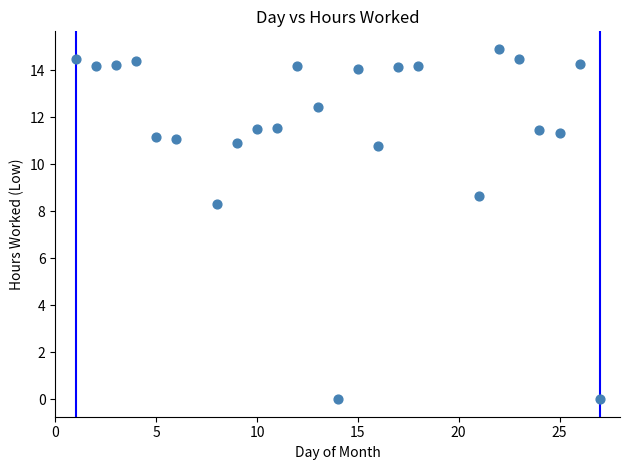

What Y value in the scatter plot is closest to 7?

8.3